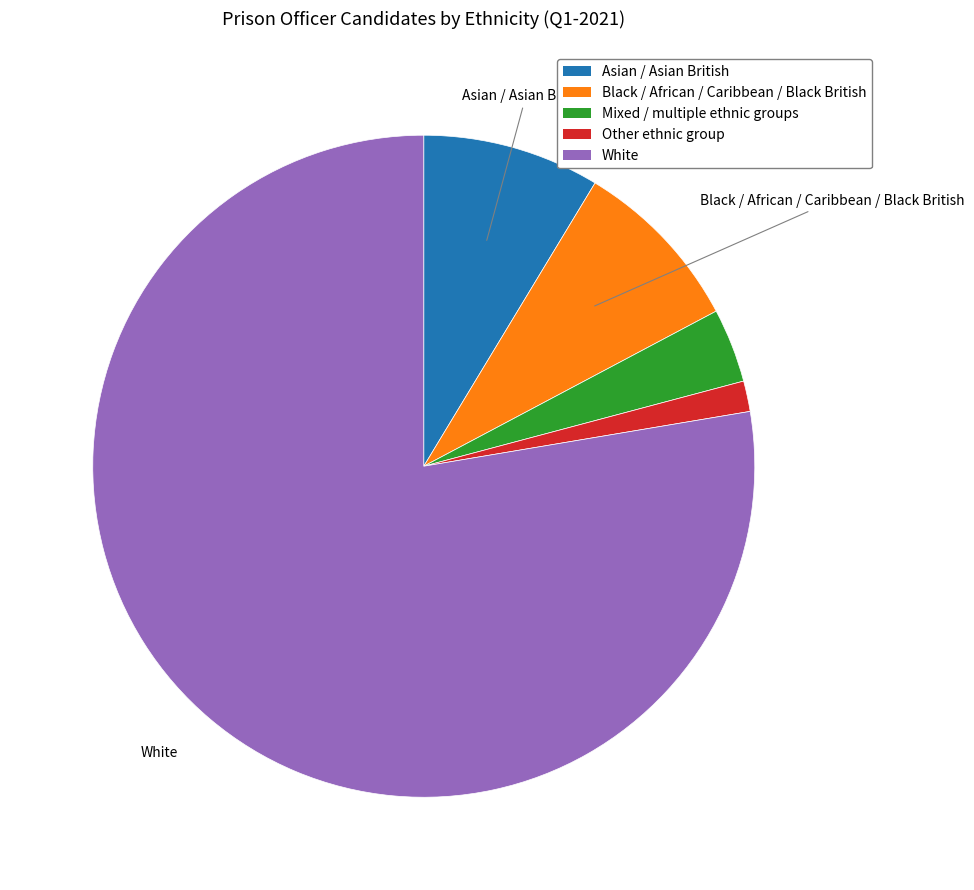

What is the ratio of the value at Asian / Asian British to the value at Other ethnic group?

5.8